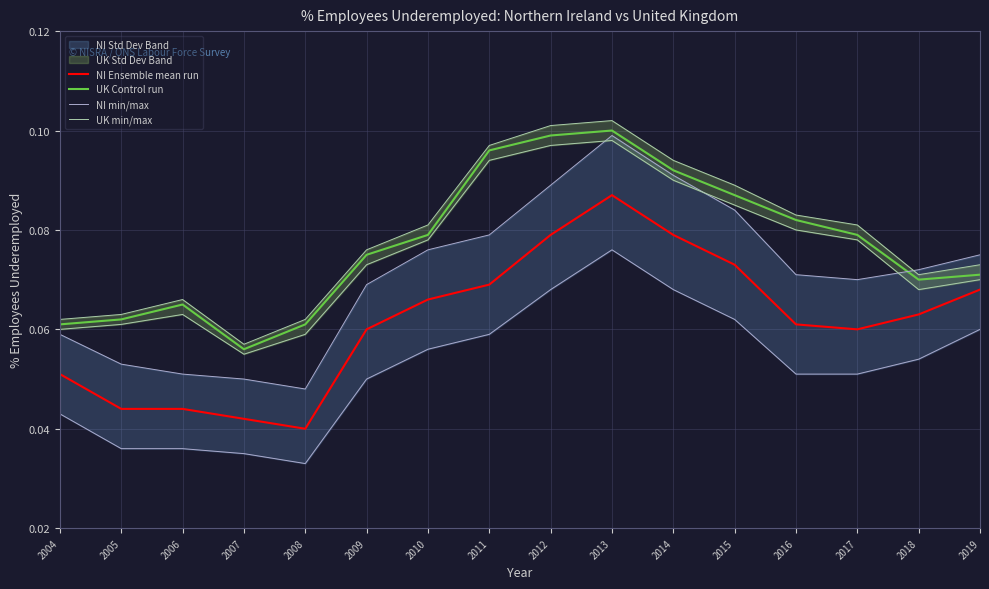

How many distinct data groups are displayed?

4